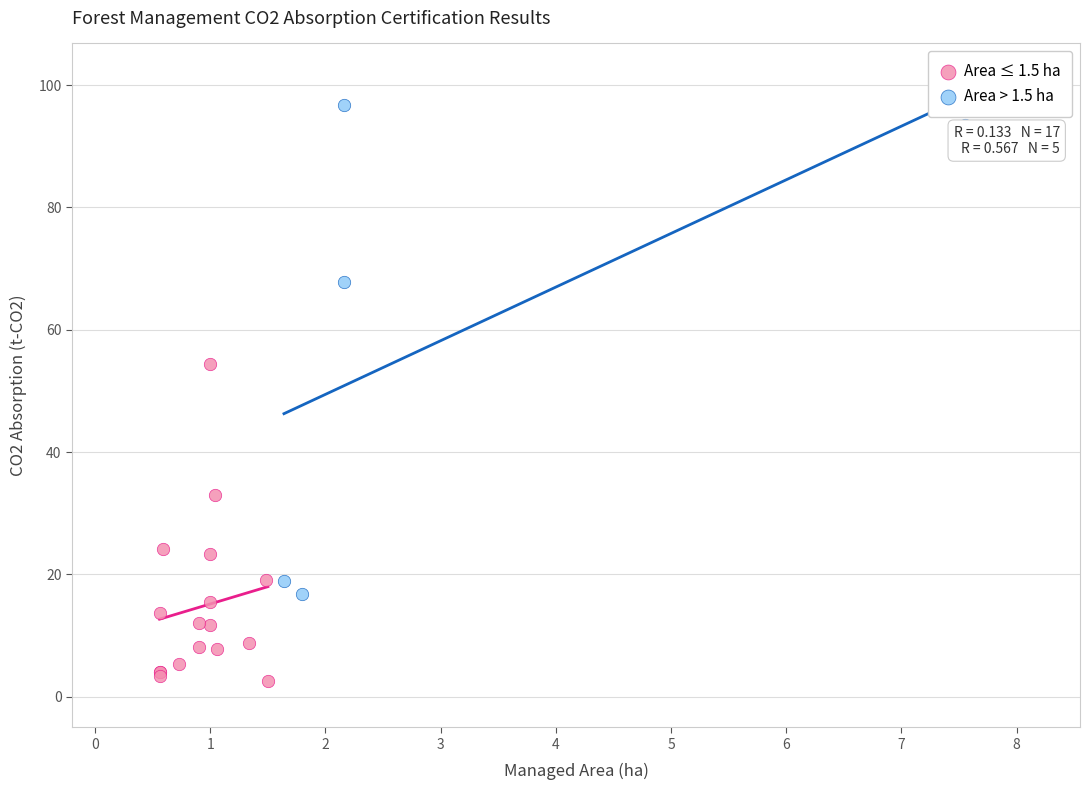

Which series contains the highest Y value?

Area > 1.5 ha